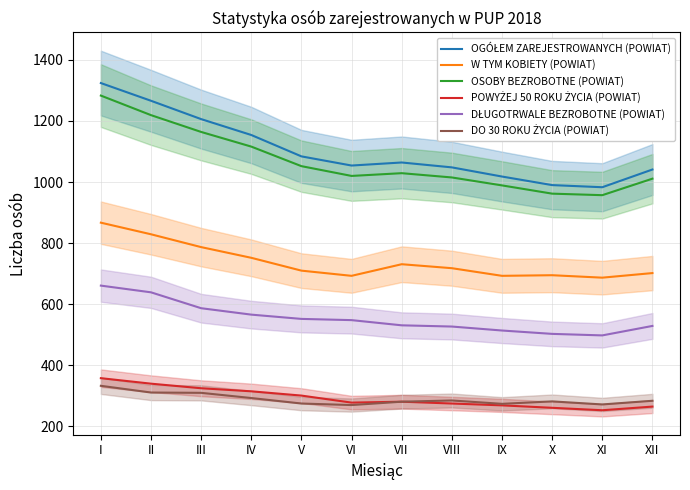

What are all the series names shown in the legend?

OGÓŁEM ZAREJESTROWANYCH (POWIAT), W TYM KOBIETY (POWIAT), OSOBY BEZROBOTNE (POWIAT), POWYŻEJ 50 ROKU ŻYCIA (POWIAT), DŁUGOTRWALE BEZROBOTNE (POWIAT), DO 30 ROKU ŻYCIA (POWIAT)